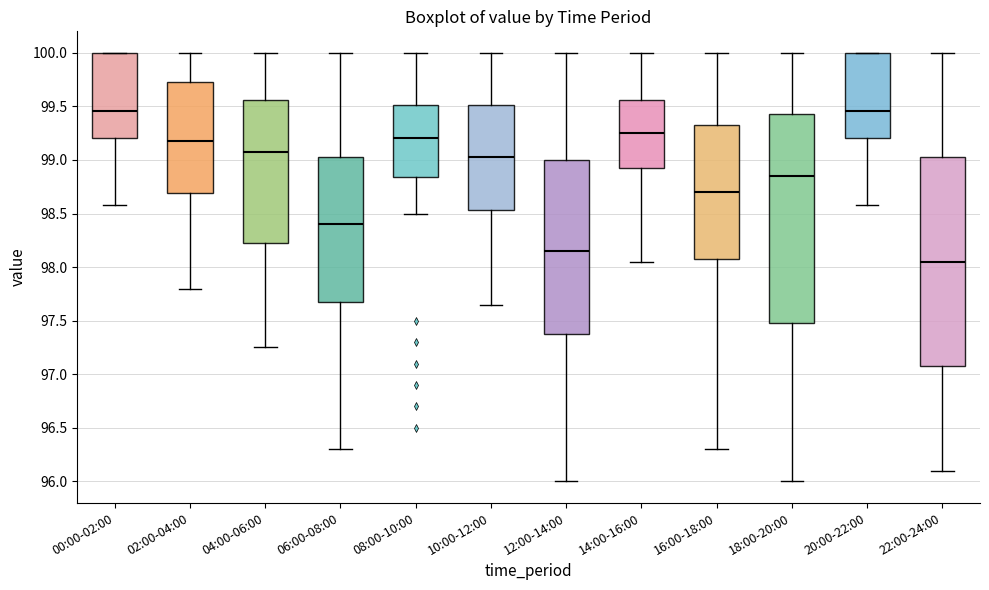

Which box has the lowest median line?

22:00-24:00